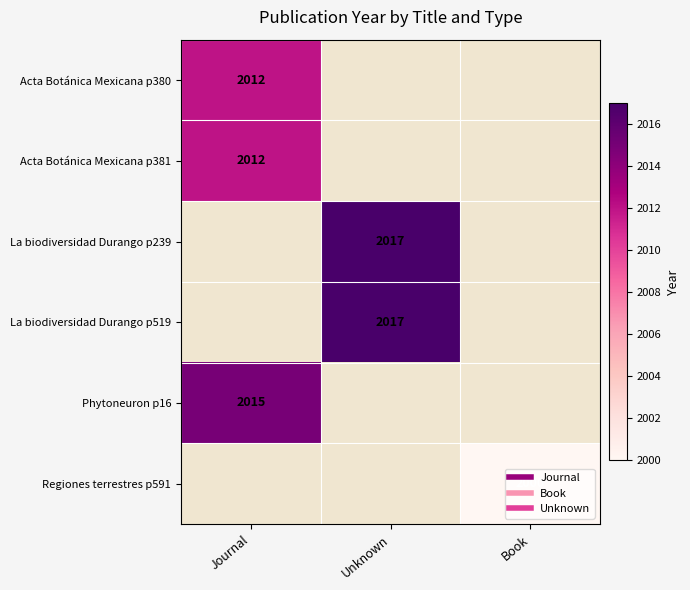

Which series has the largest total across all categories?

La biodiversidad Durango p239